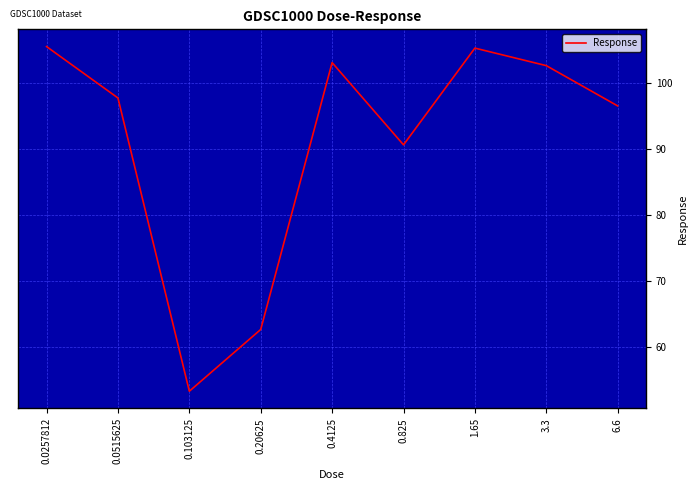

The value at 3.3 is 102.7. True or false?

True